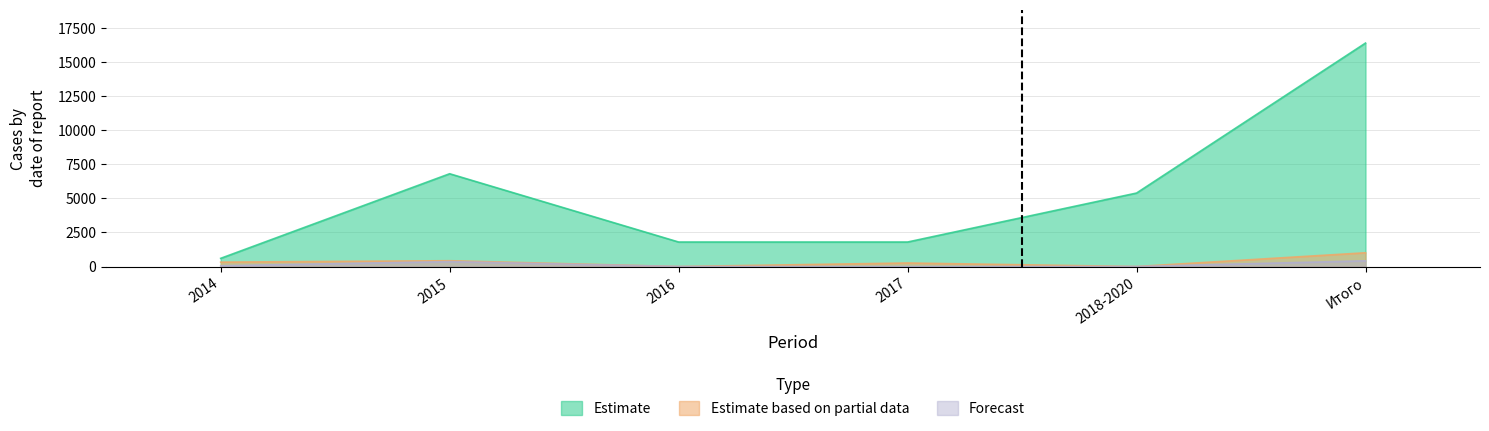

How many series are shown in this chart?

3